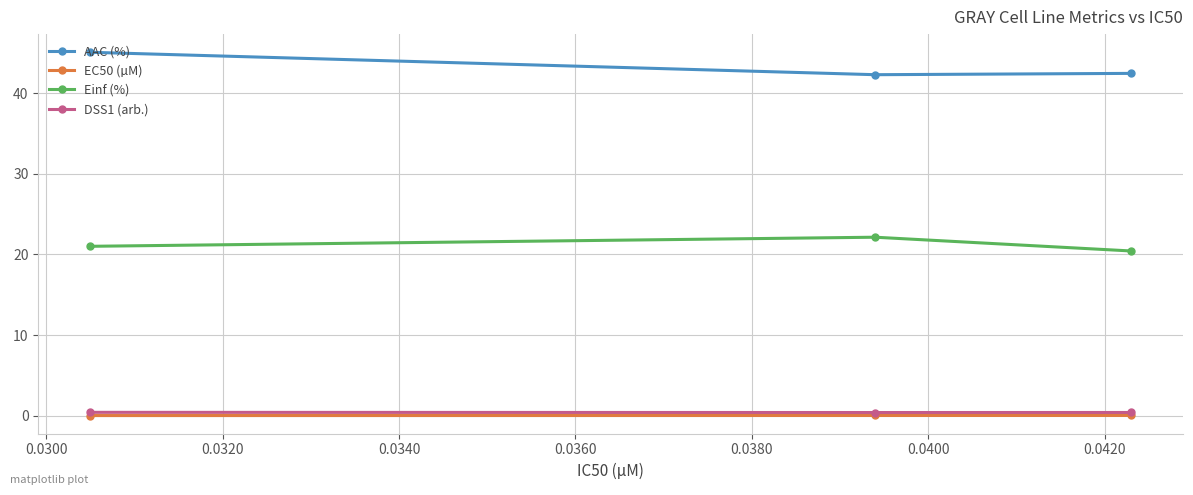

At how many categories does at least one series exceed 24?

3